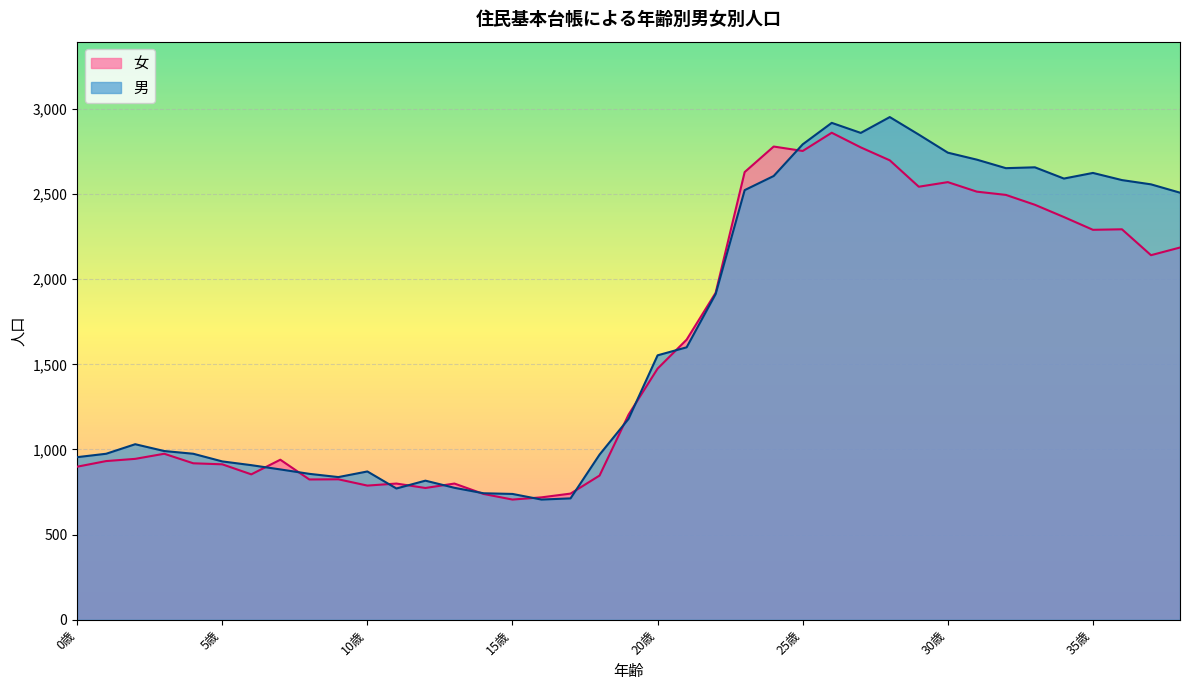

The value of 女 at 23歳 is 3919. True or false?

False